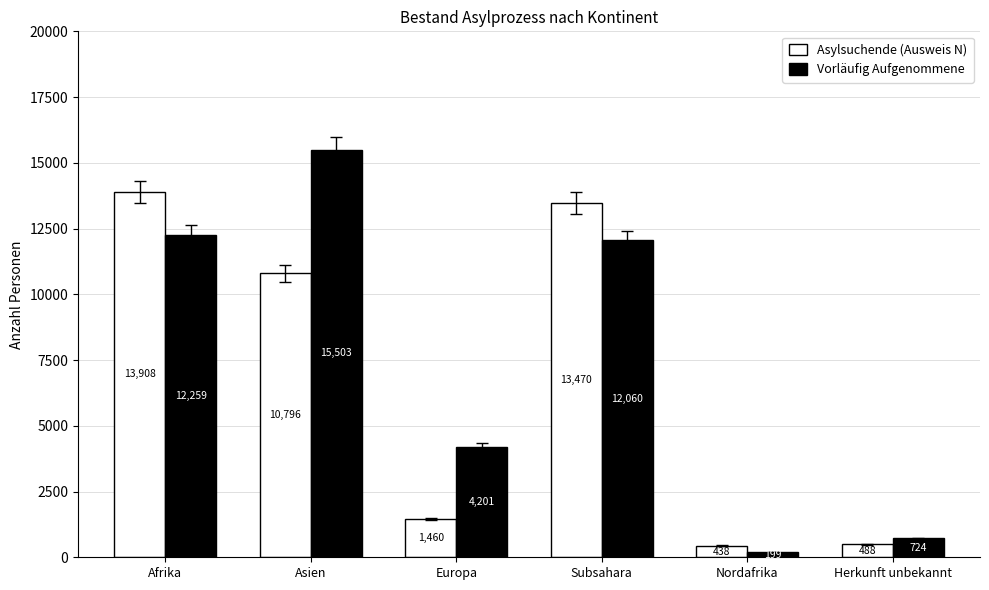

What is the sum of the Vorläufig Aufgenommene values at Europa and Afrika?

16460